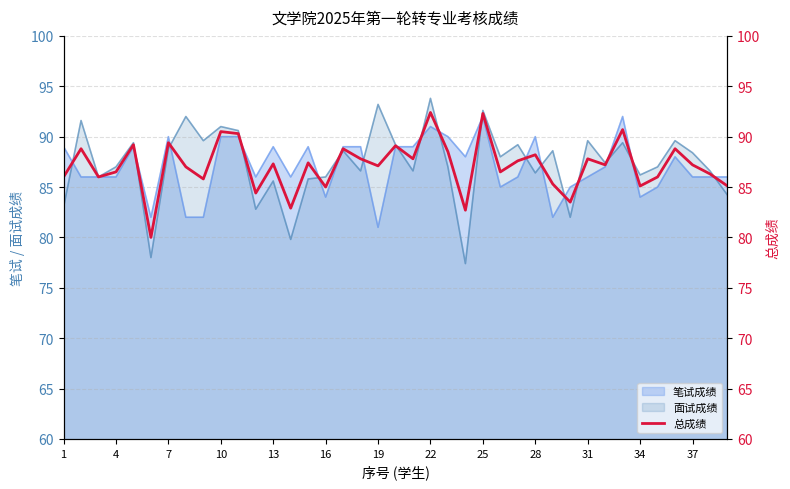

How many lines are shown in the chart?

1